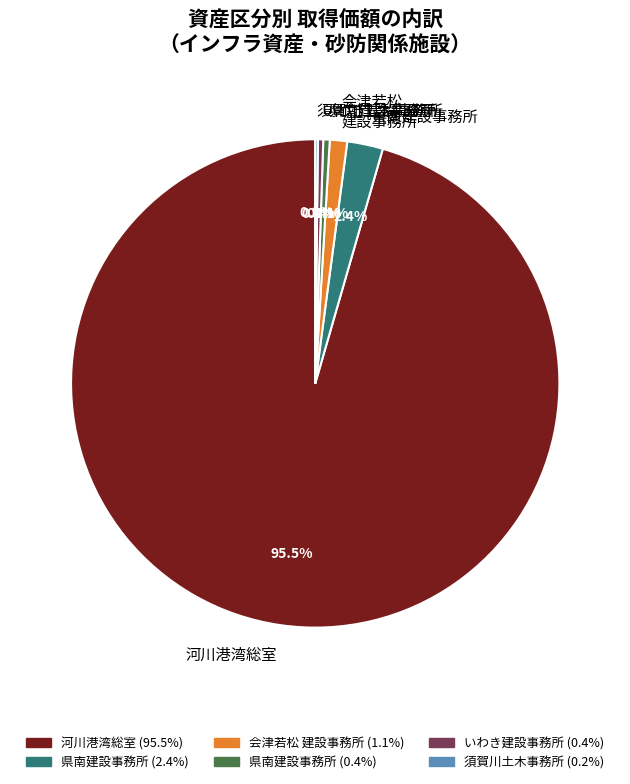

Does any single category account for the majority?

Yes